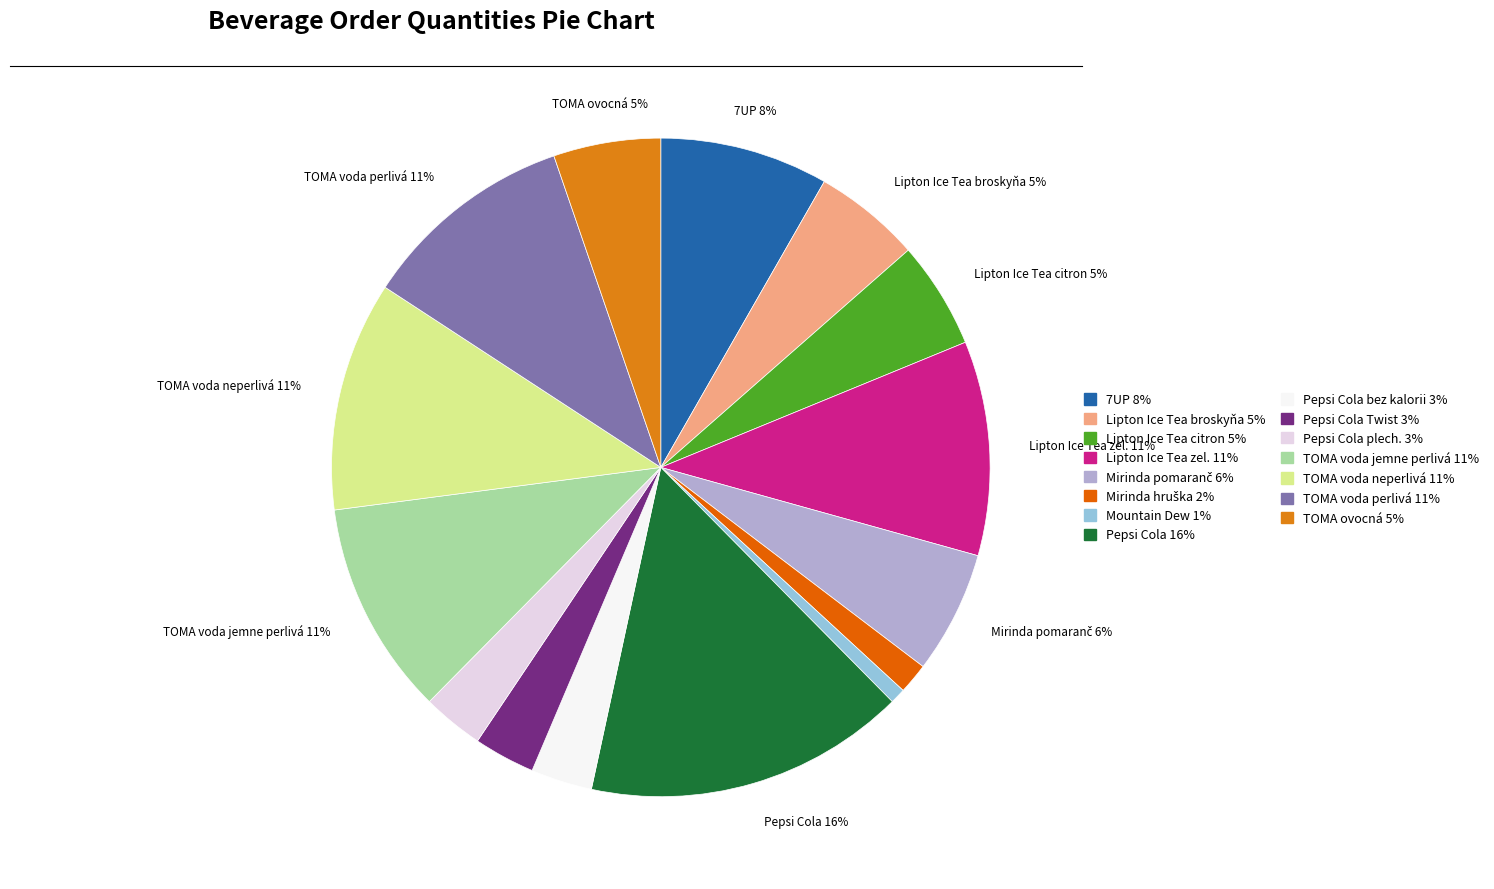

Rank the categories by value from highest to lowest.

Pepsi Cola, TOMA voda neperlivá, Lipton Ice Tea zel., TOMA voda jemne perlivá, TOMA voda perlivá, 7UP, Mirinda pomaranč, Lipton Ice Tea broskyňa, Lipton Ice Tea citron, TOMA ovocná, Pepsi Cola bez kalorii, Pepsi Cola Twist, Pepsi Cola plech., Mirinda hruška, Mountain Dew